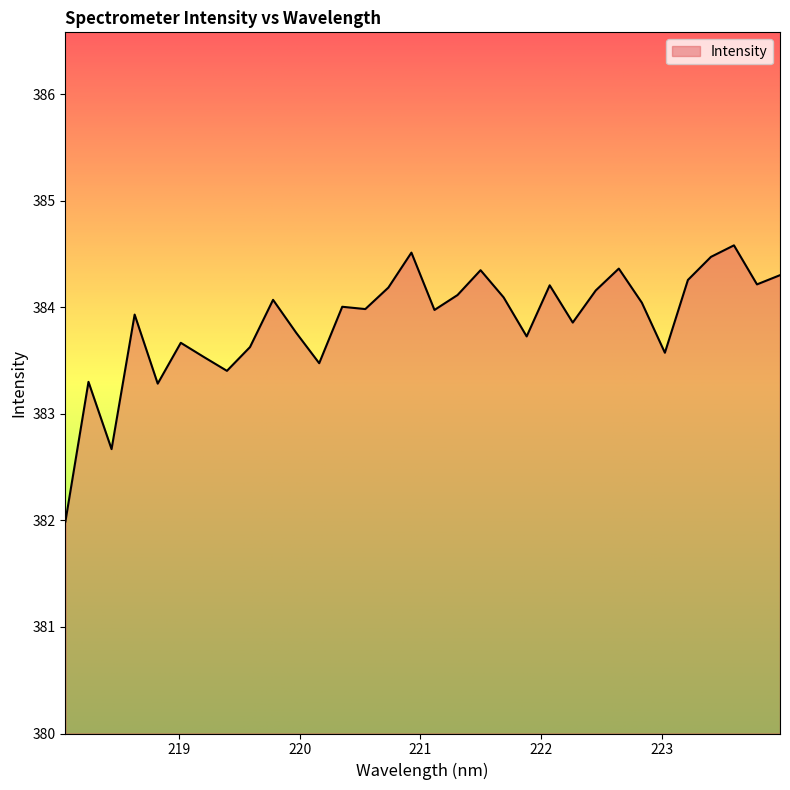

What is the maximum value shown in the chart?

384.6